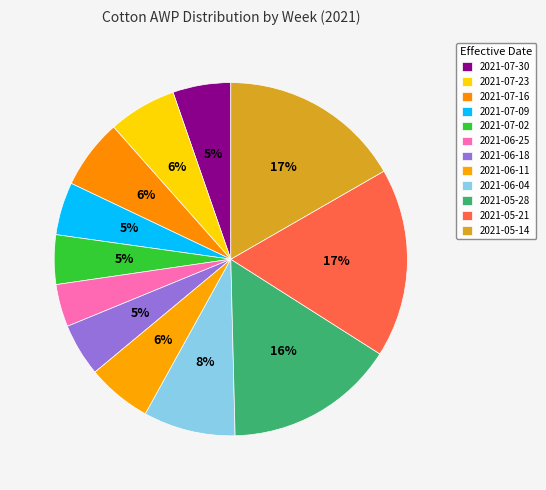

Count the number of slices in the pie.

12